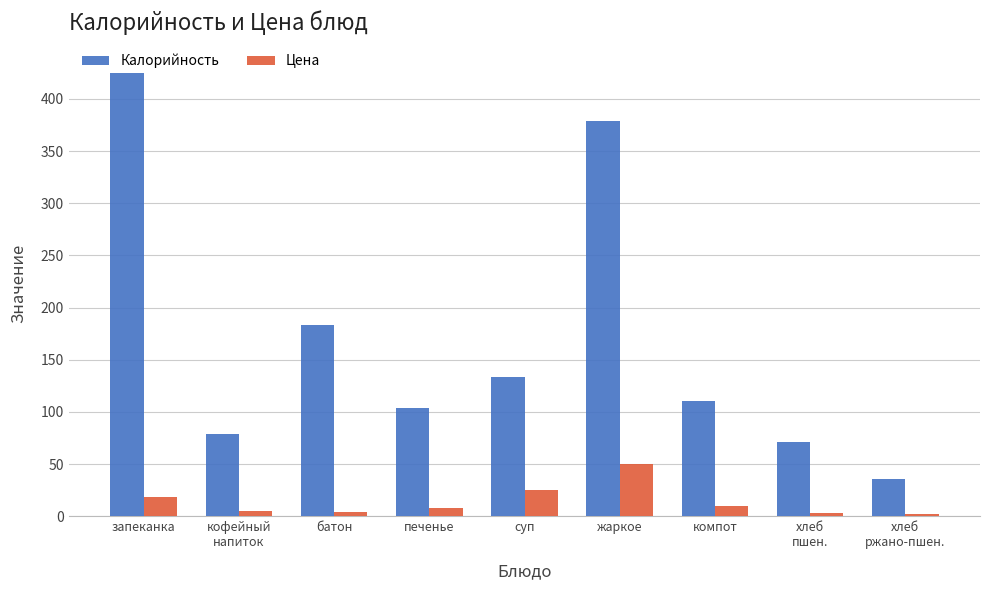

Does the chart contain stacked bars?

No